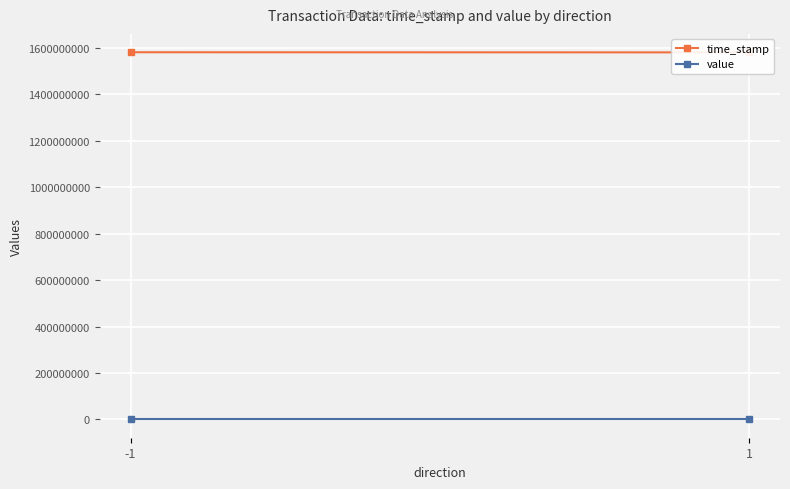

The value series shows 21.8 at 1. True or false?

True